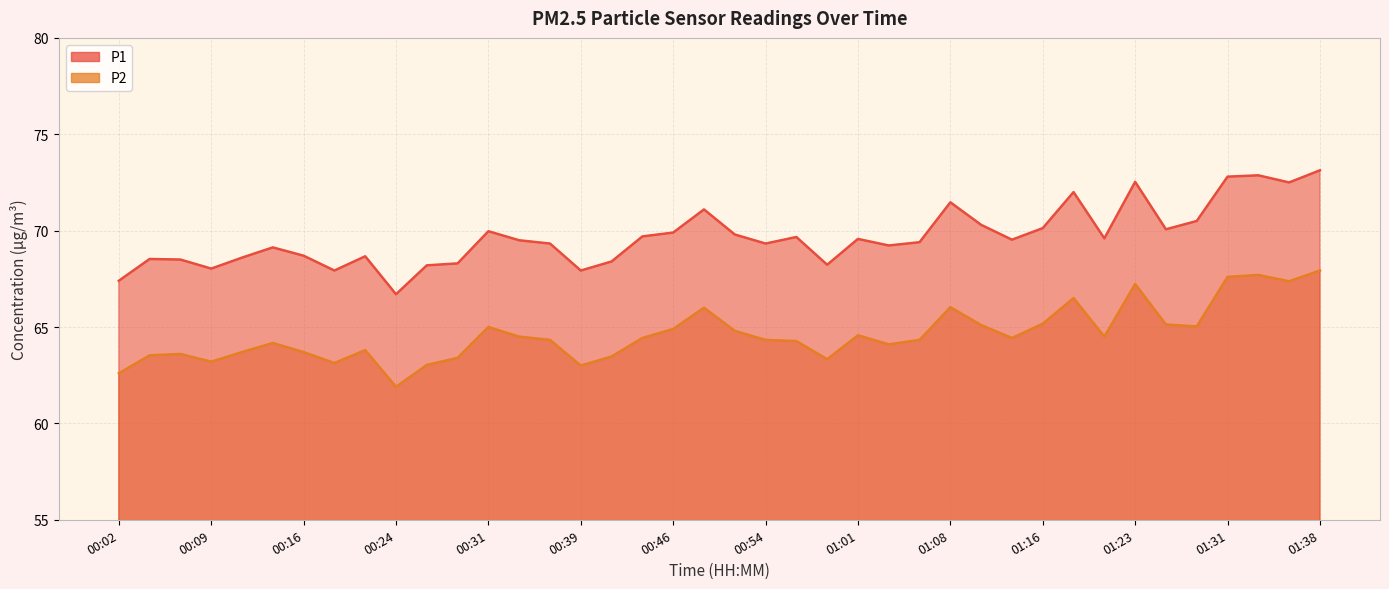

At which category is the sum across all series the highest?

01:38